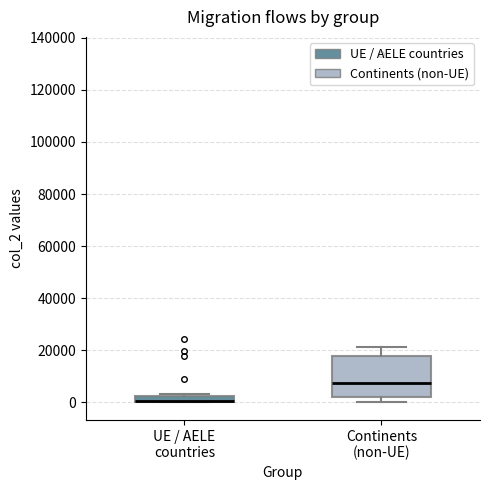

Where is the lower edge of the box for UE / AELE countries on the y-axis? The values are not printed on the chart, so give them approximately, as read against the axis.

0